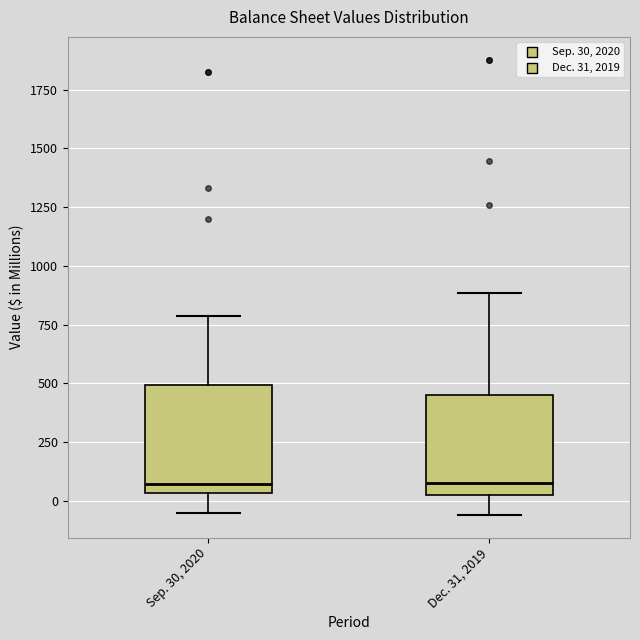

Reading left to right, read every box against the y-axis: the position of its median line, the range the box covers, and the ends of its whiskers. The values are not printed on the chart, so give them approximately, as read against the axis.

Sep. 30, 2020: median 50 (just above the box's lower edge), box 50 to 500, whiskers -50 to 800
Dec. 31, 2019: median 100, box 0 to 450, whiskers -50 to 900